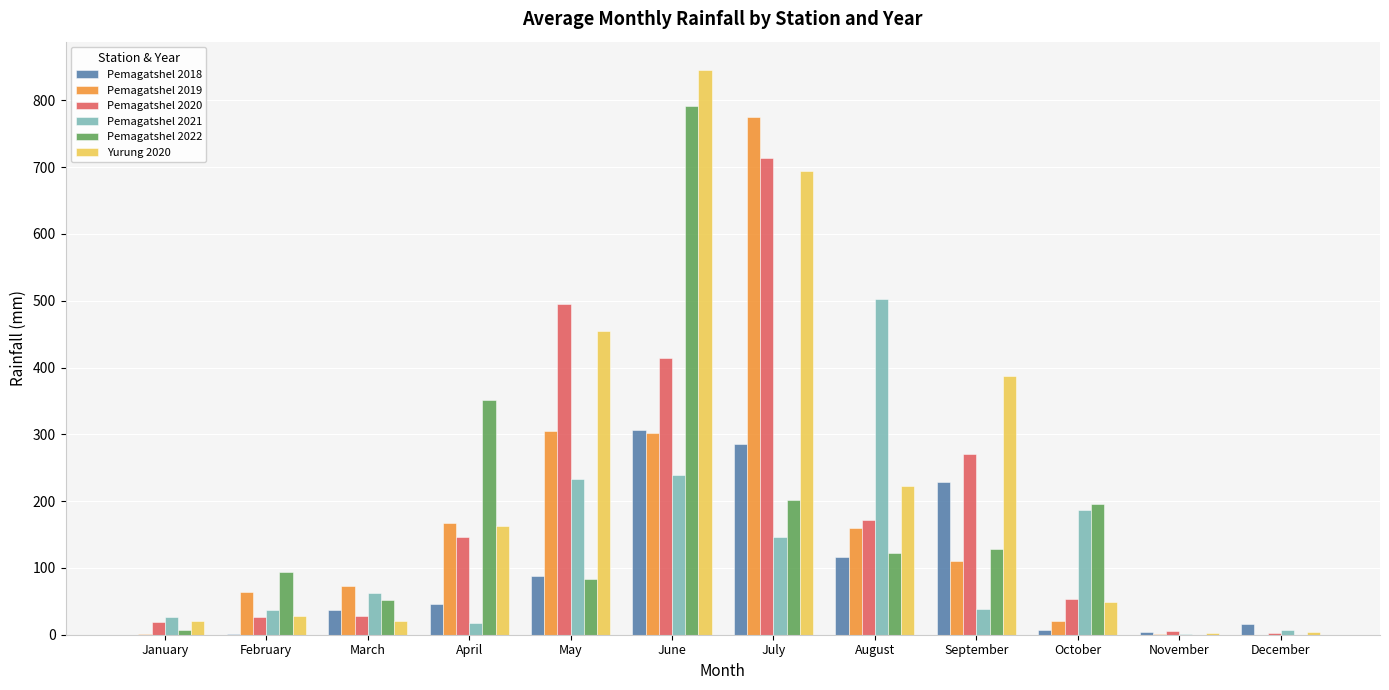

How many groups of bars are there?

12